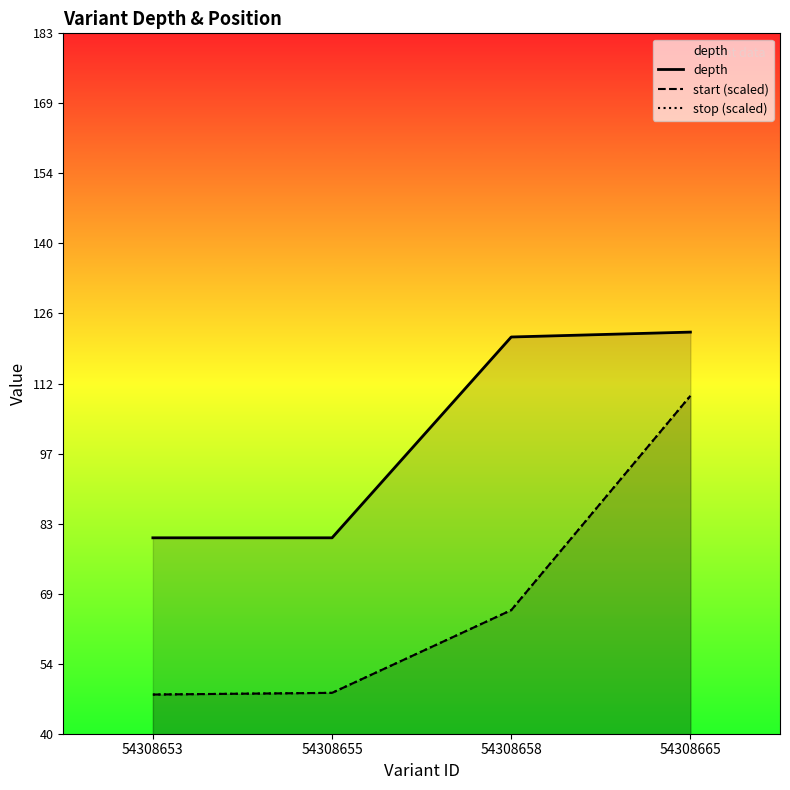

The value of start (scaled) at 54308655 is 24.9. True or false?

False